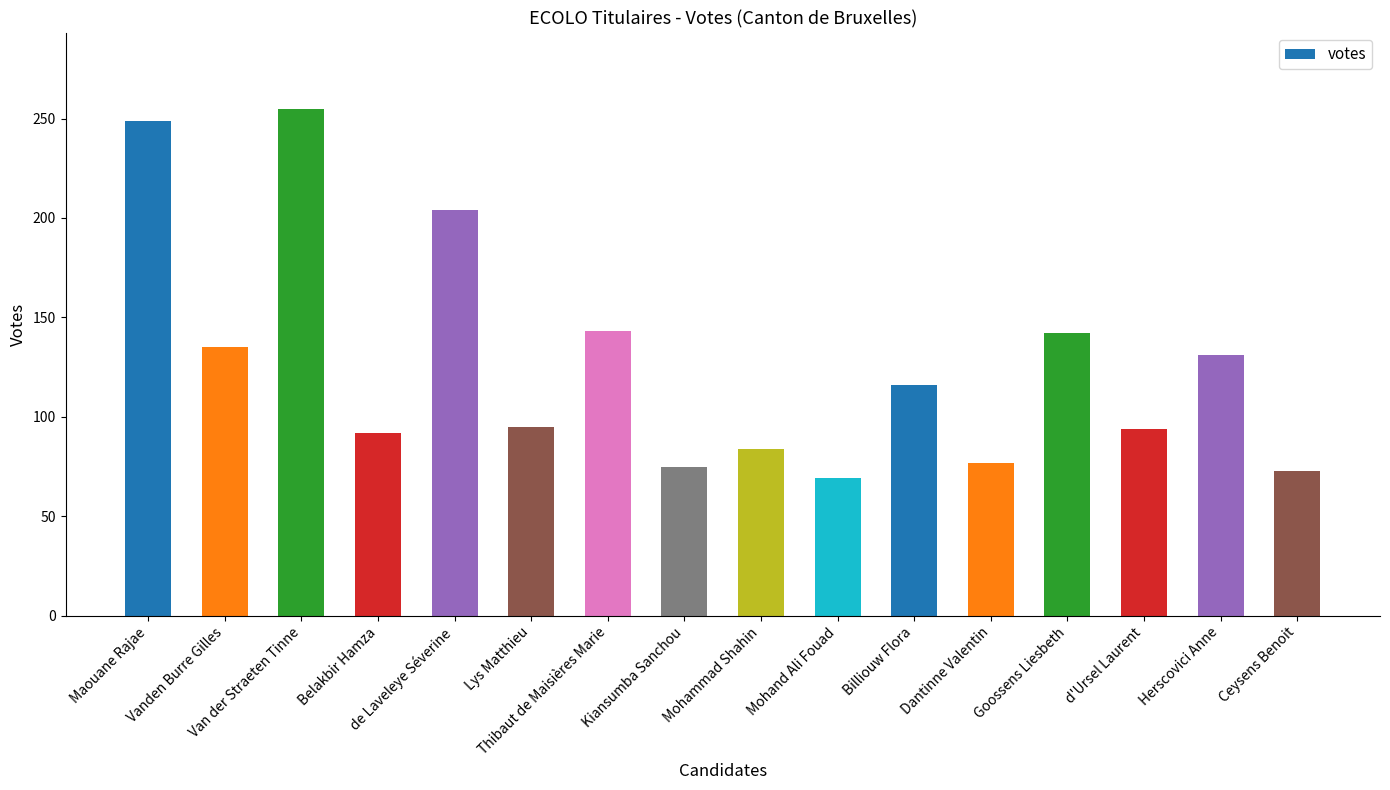

At which category does the chart reach its peak across all series?

Van der Straeten Tinne